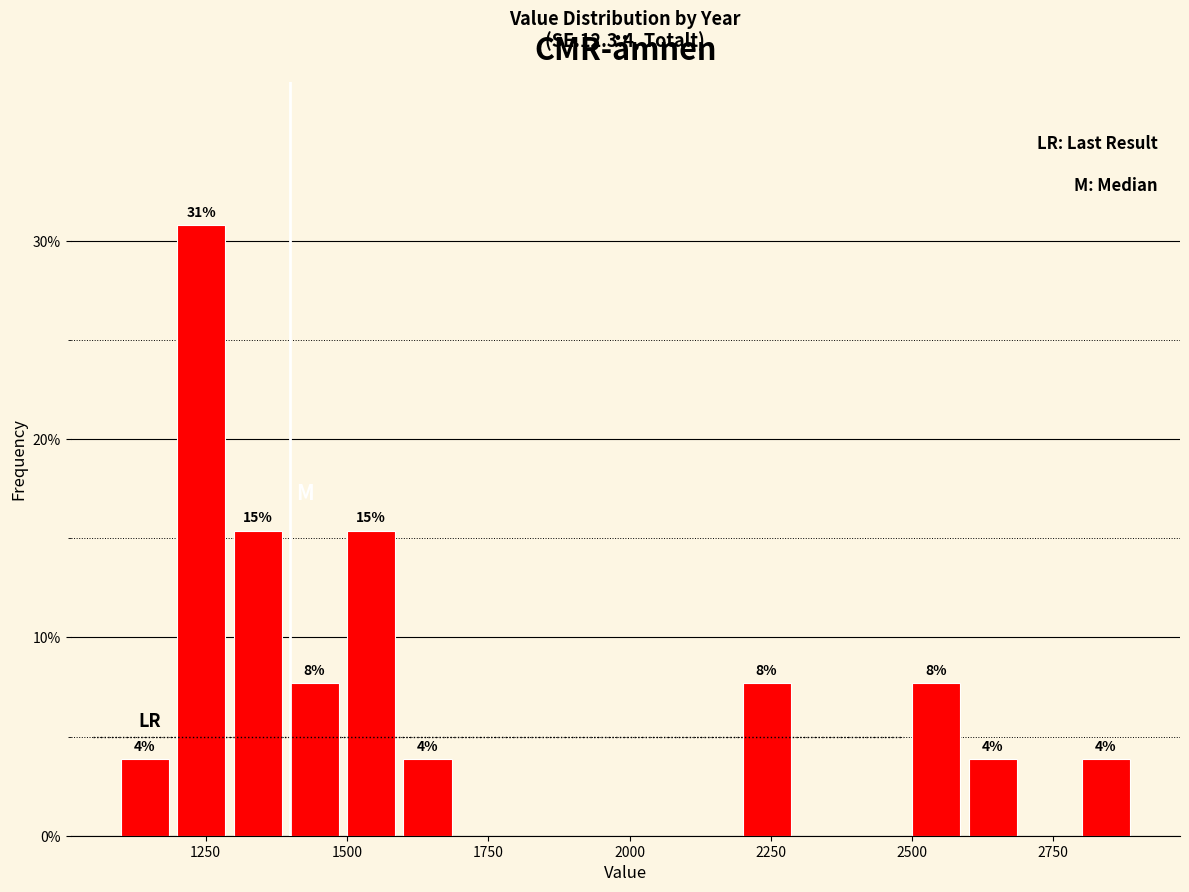

Read against the x-axis, roughly where is the centre of the tallest bar?

1250